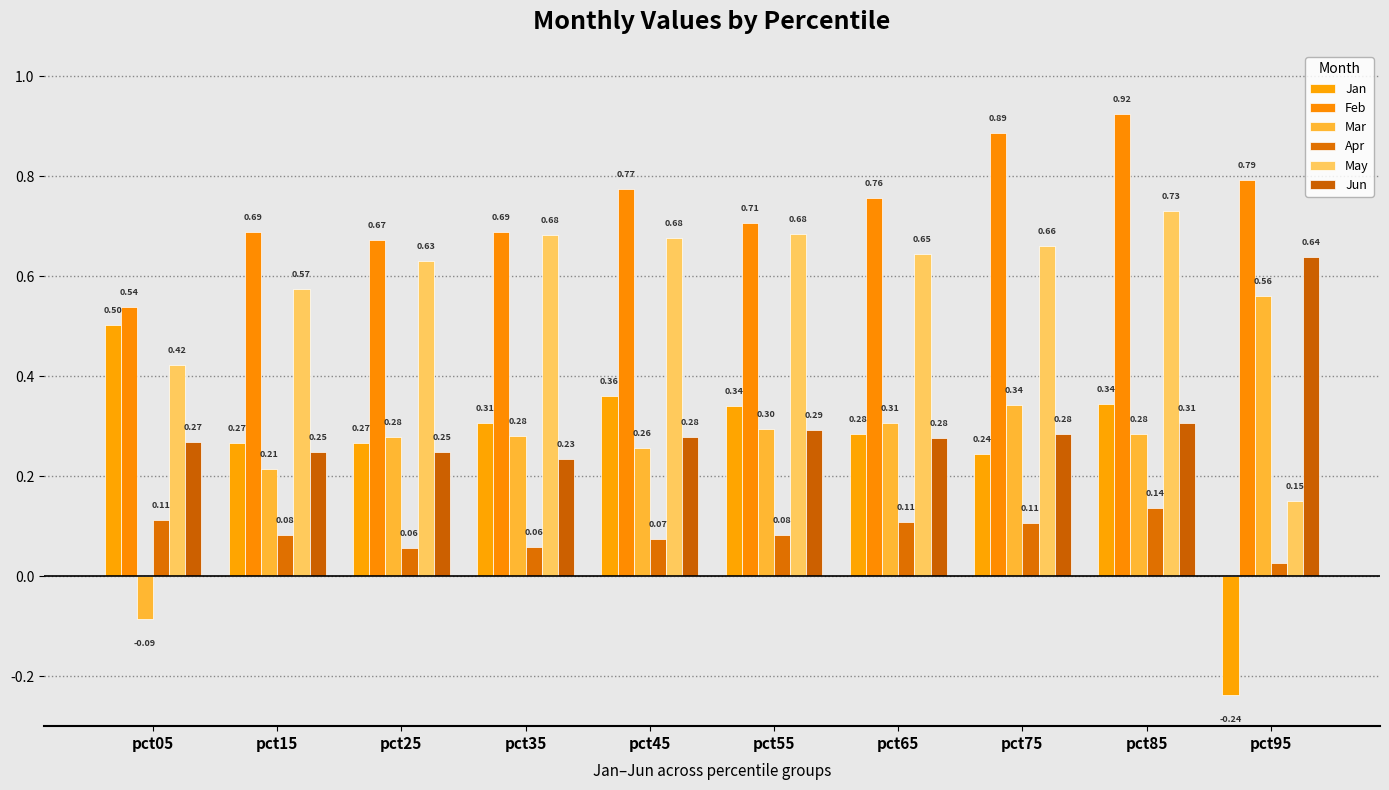

Does the chart contain any negative values?

Yes